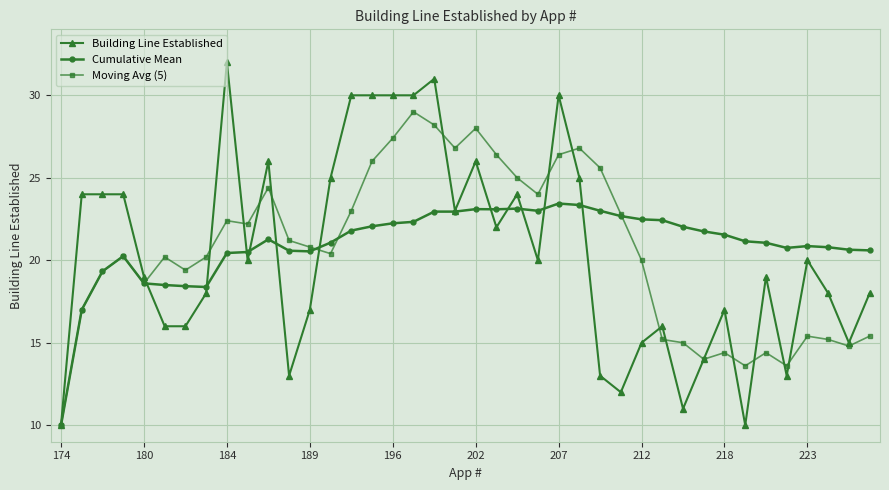

What is the average value of the Building Line Established series?

20.4